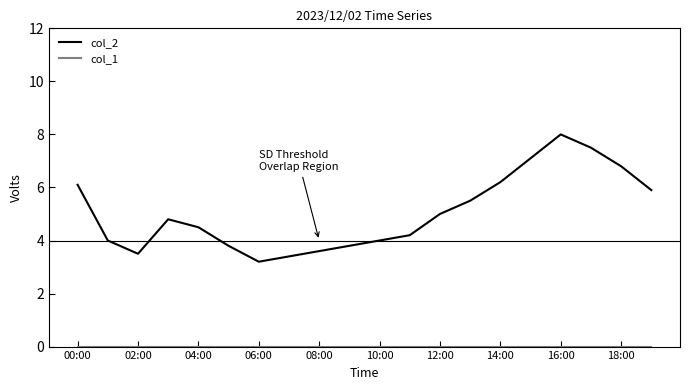

Which series has the largest total across all categories?

col_2